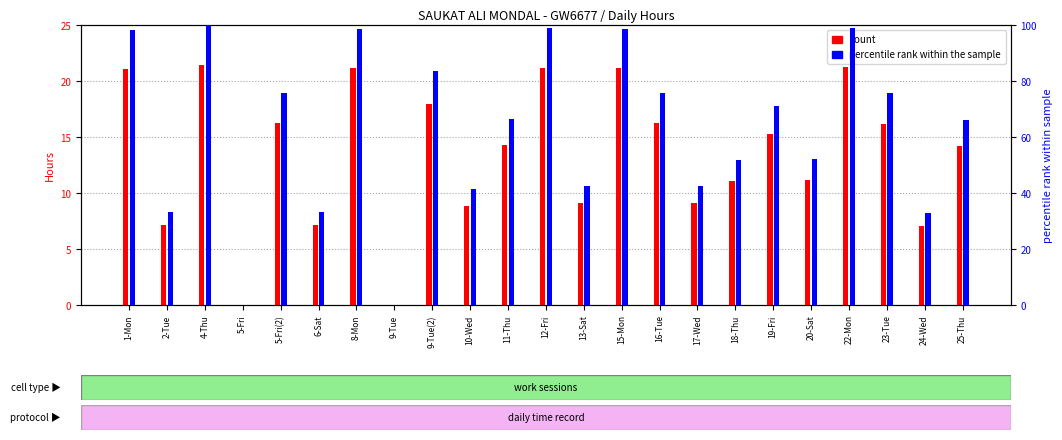

Where is count nearest to the value 10?

13-Sat